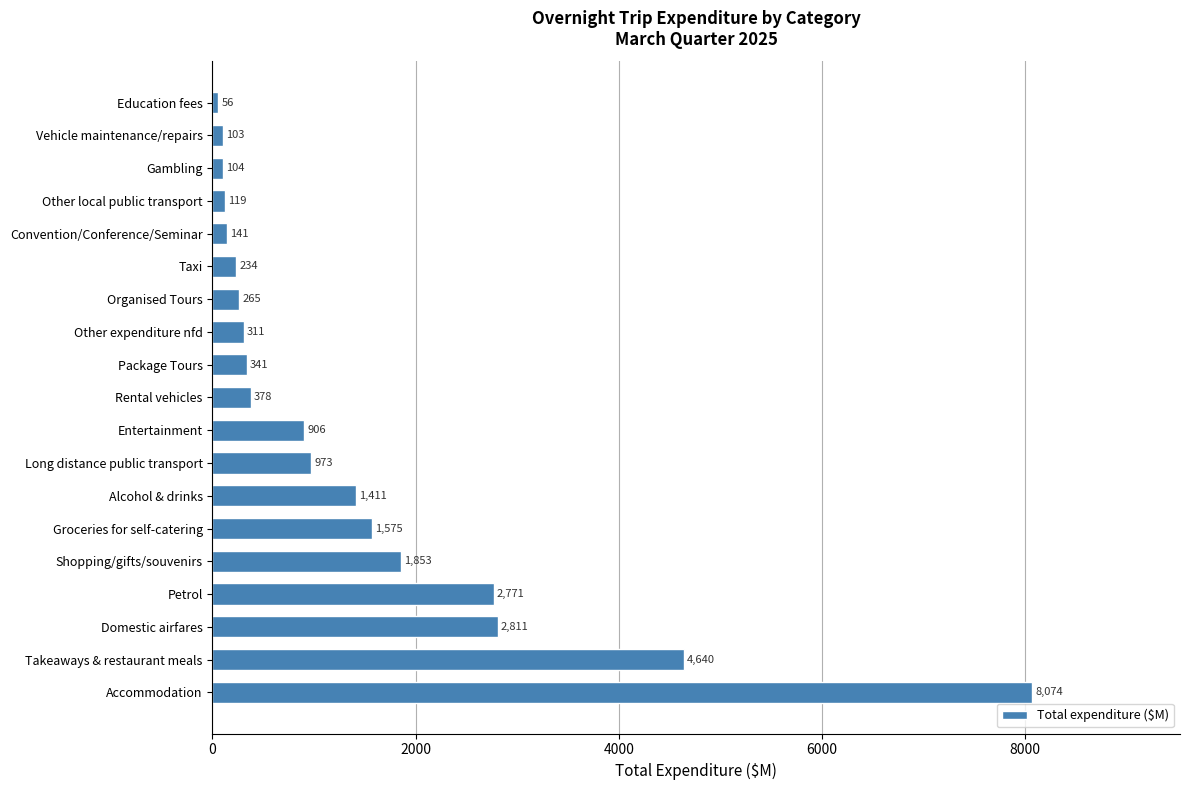

True or false: the data shows 1410.7 at Alcohol & drinks.

True